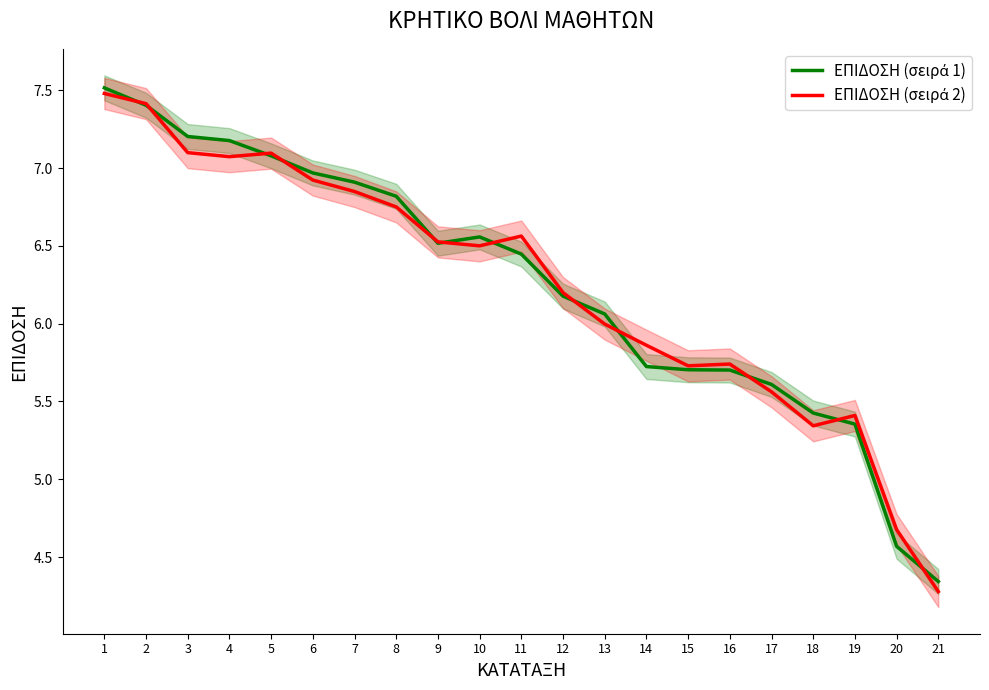

Reading left to right, extract all data points from this chart.

ΕΠΙΔΟΣΗ (σειρά 1): 7.5	7.4	7.2	7.2	7.1	7.0	6.9	6.8	6.5	6.6	6.4	6.2	6.1	5.7	5.7	5.7	5.6	5.4	5.4	4.6	4.3
ΕΠΙΔΟΣΗ (σειρά 2): 7.5	7.4	7.1	7.1	7.1	6.9	6.8	6.7	6.5	6.5	6.6	6.2	6.0	5.9	5.7	5.7	5.6	5.3	5.4	4.7	4.3